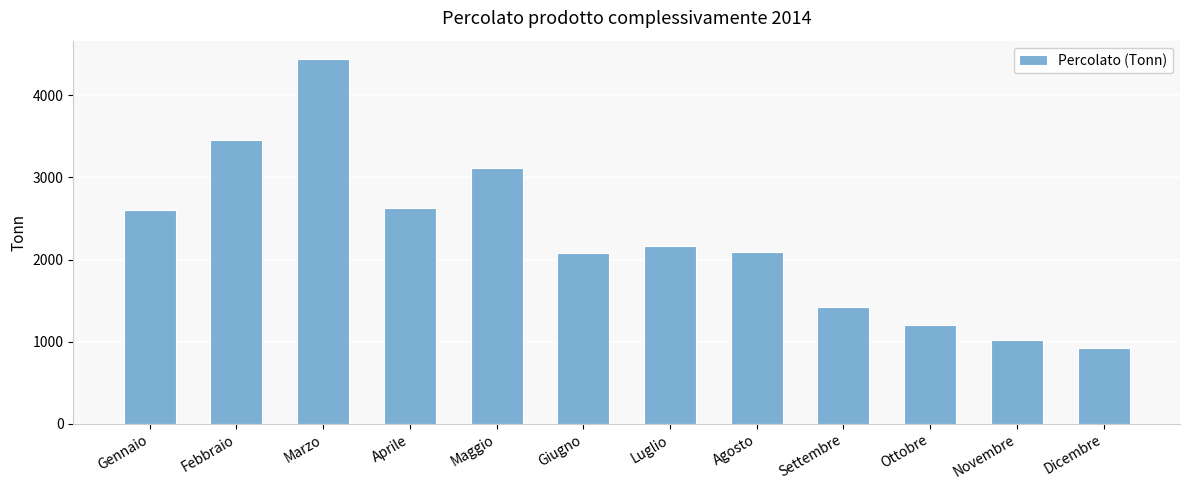

At which category does the chart reach its minimum across all series?

Dicembre